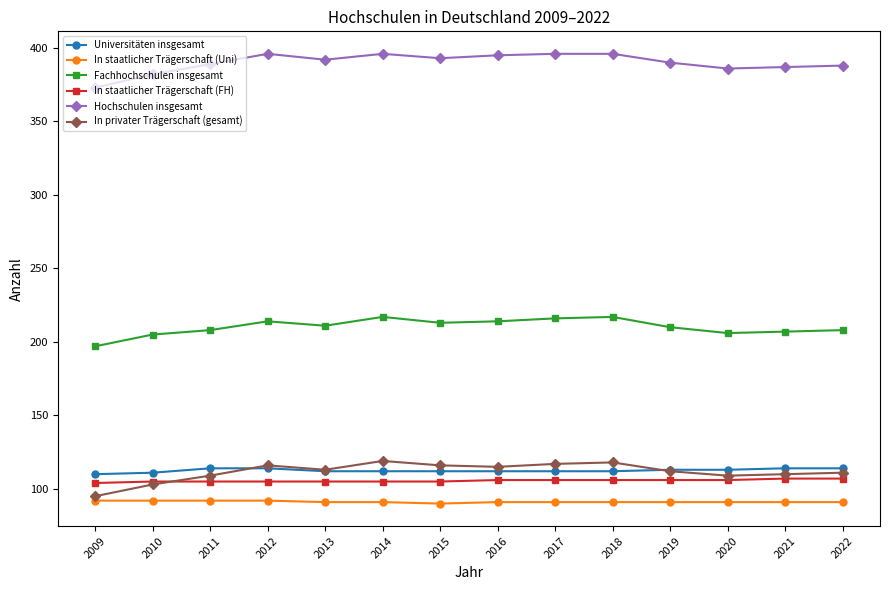

What is the difference between the maximum and second lowest values in the Universitäten insgesamt series?

3